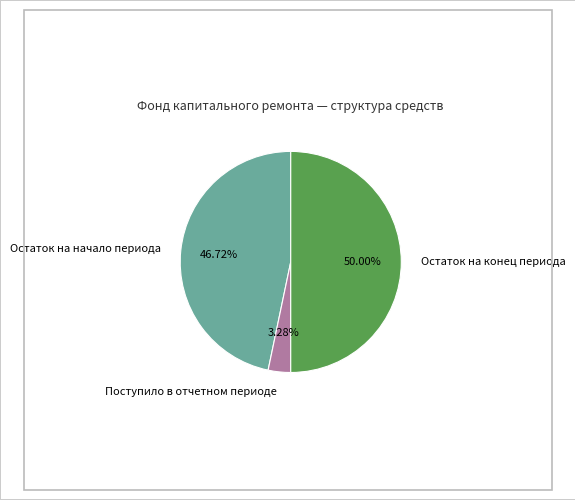

To the nearest percent, what is the average slice percentage?

33%